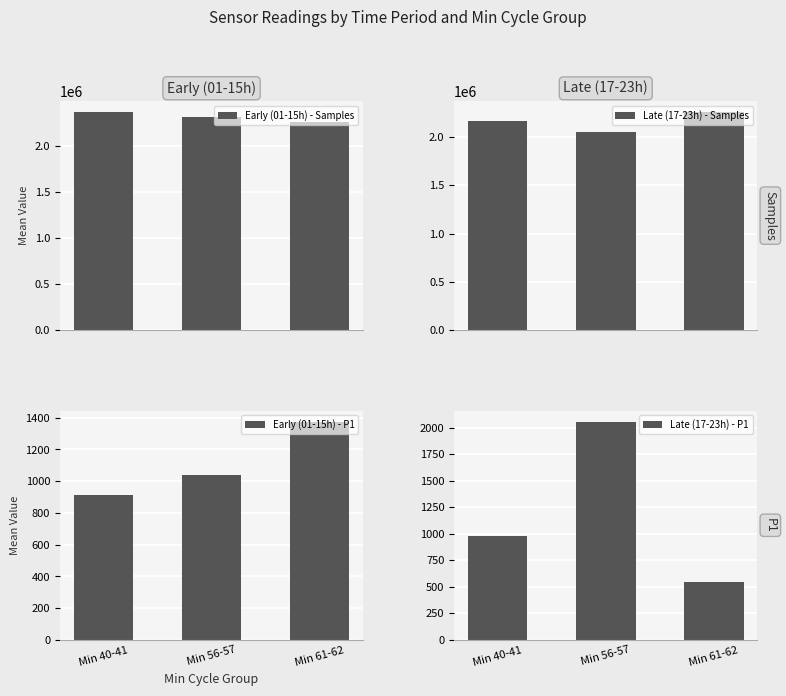

Which category has the highest value across all series?

Min 40-41